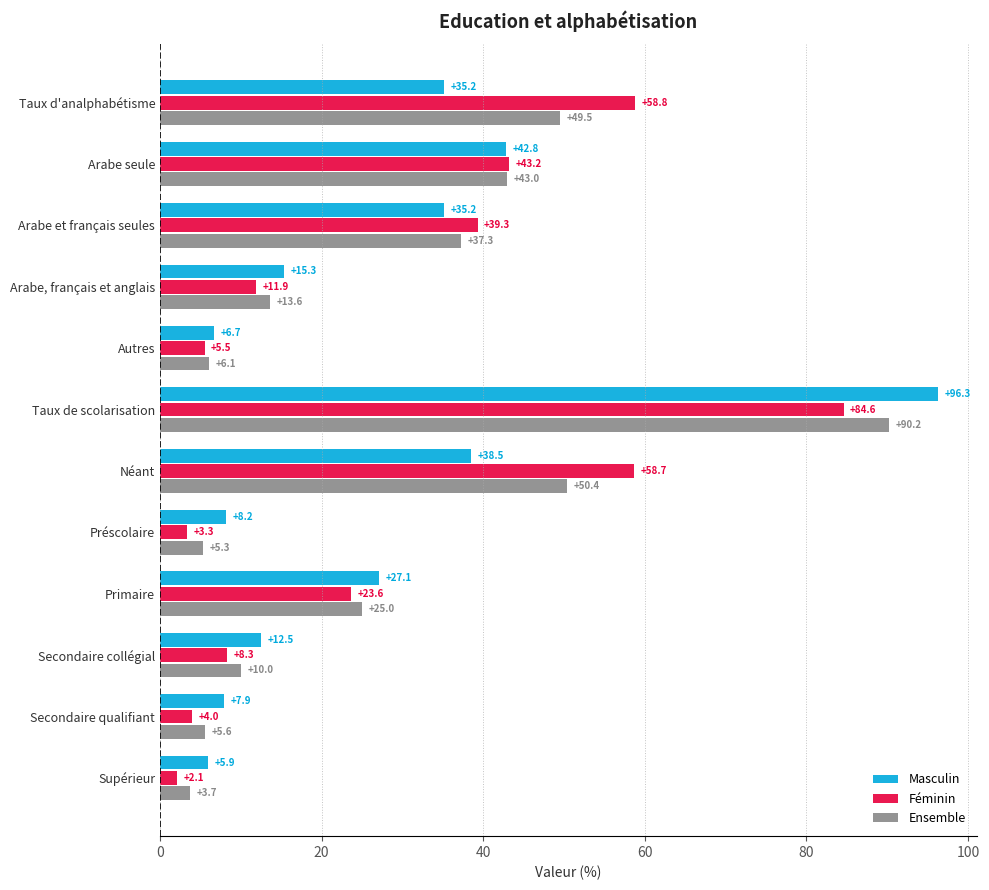

The value of Ensemble at Arabe, français et anglais is 6.5. True or false?

False